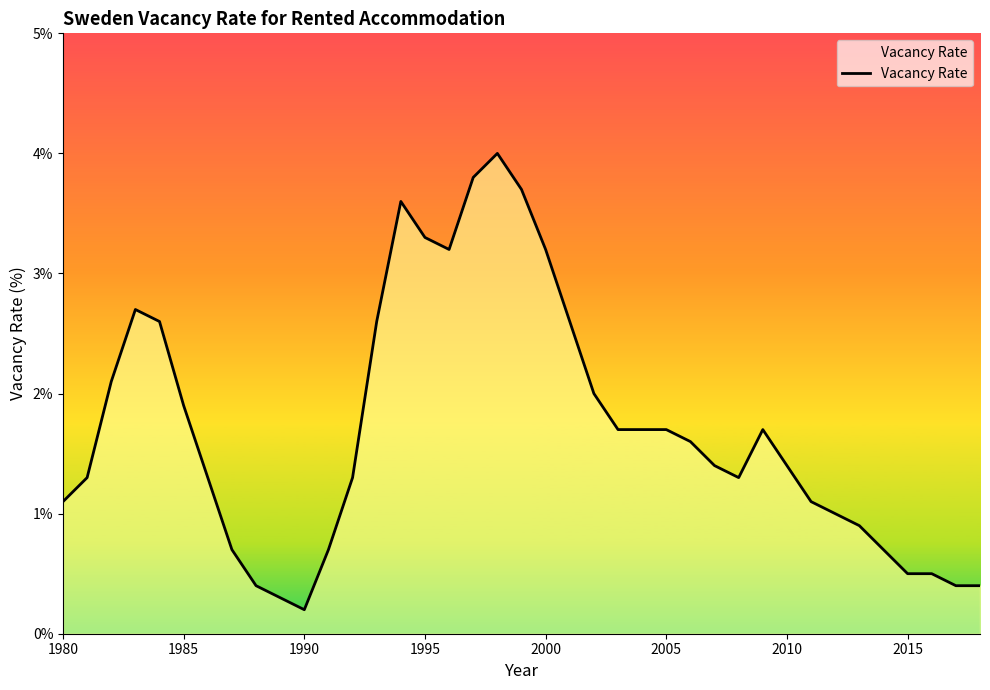

What is the difference between the maximum and minimum values?

3.8